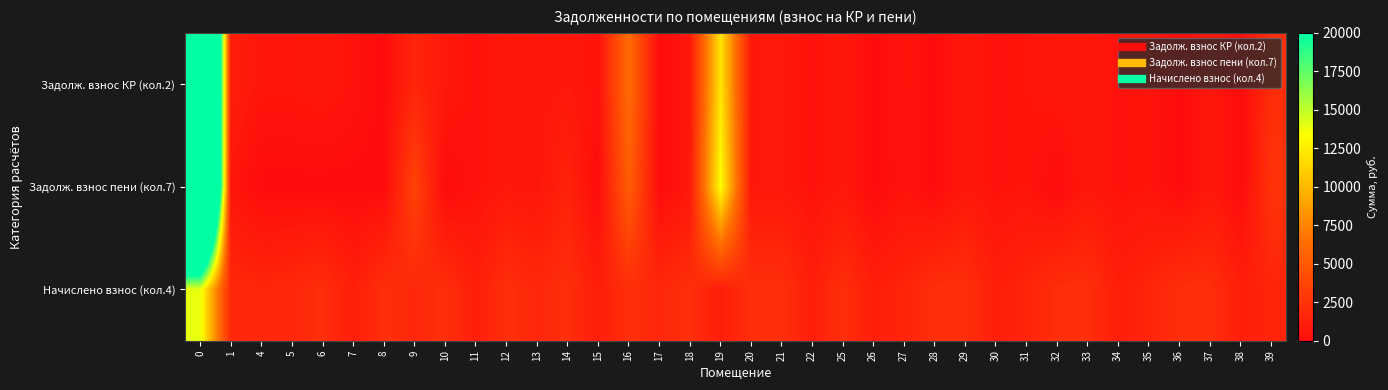

Reading left to right, extract all data points from this chart.

Задолж. взнос КР (кол.2): 0=57424.2	1=1192.1	4=562.9	5=602.2	6=727.6	7=393.3	8=0.0	9=1641.1	10=736.2	11=392.1	12=741.1	13=603.4	14=728.8	15=392.1	16=6274.7	17=0.0	18=732.5	19=12078.9	20=739.9	21=748.5	22=388.4	25=742.3	26=0.0	27=501.9	28=0.0	29=741.1	30=393.5	31=521.1	32=732.5	33=737.4	34=394.6	35=523.5	36=0.0	37=741.1	38=0.0	39=2129.4
Задолж. взнос пени (кол.7): 0=58714.5	1=596.1	4=0.0	5=0.0	6=0.0	7=0.0	8=0.0	9=3466.2	10=0.0	11=392.1	12=741.0	13=603.4	14=1455.0	15=0.0	16=5249.2	17=0.0	18=732.5	19=13258.8	20=739.9	21=748.5	22=388.4	25=742.3	26=0.0	27=442.9	28=0.0	29=741.1	30=393.5	31=521.1	32=0.0	33=737.4	34=394.6	35=523.5	36=0.0	37=741.1	38=0.0	39=2579.3
Начислено взнос (кол.4): 0=13933.2	1=1788.2	4=1688.6	5=1806.6	6=2182.7	7=1179.8	8=2227.0	9=1825.1	10=2208.5	11=1176.2	12=2223.3	13=1810.3	14=2186.4	15=1176.2	16=2212.2	17=1817.7	18=2197.4	19=1179.8	20=2219.6	21=2245.4	22=1165.1	25=2227.0	26=1165.1	27=1541.2	28=2215.9	29=2223.3	30=1179.8	31=1563.3	32=2197.4	33=2212.2	34=1176.2	35=1570.7	36=2201.1	37=2223.3	38=1183.5	39=1574.3